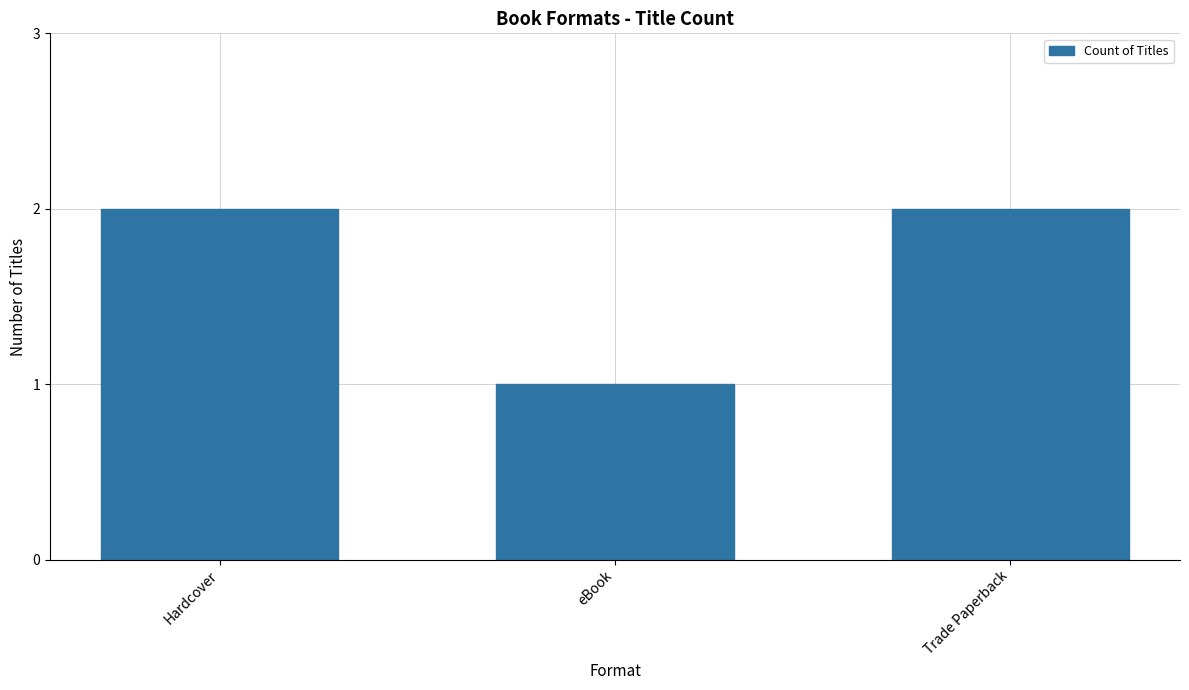

Which category has the lowest value across all series?

eBook